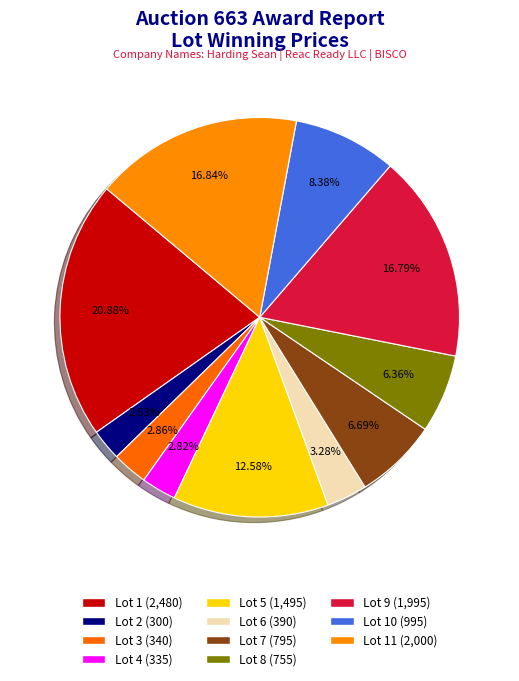

How many segments does this pie chart have?

11